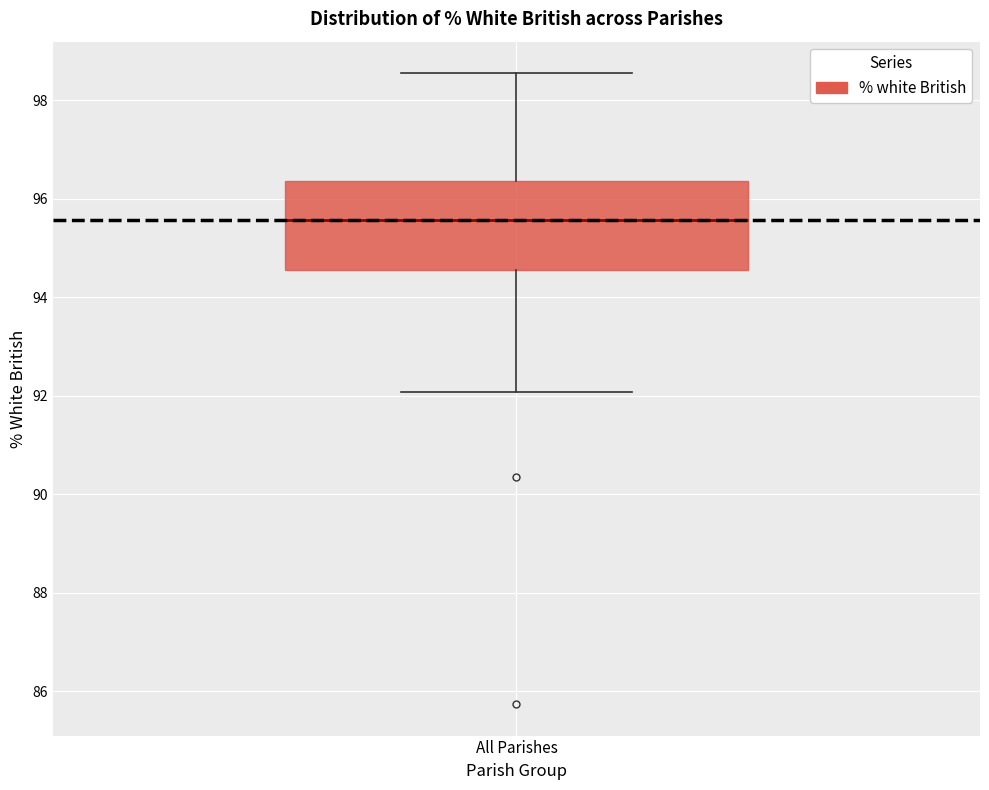

Where does the upper whisker of the box for All Parishes end on the y-axis? The values are not printed on the chart, so give them approximately, as read against the axis.

98.6